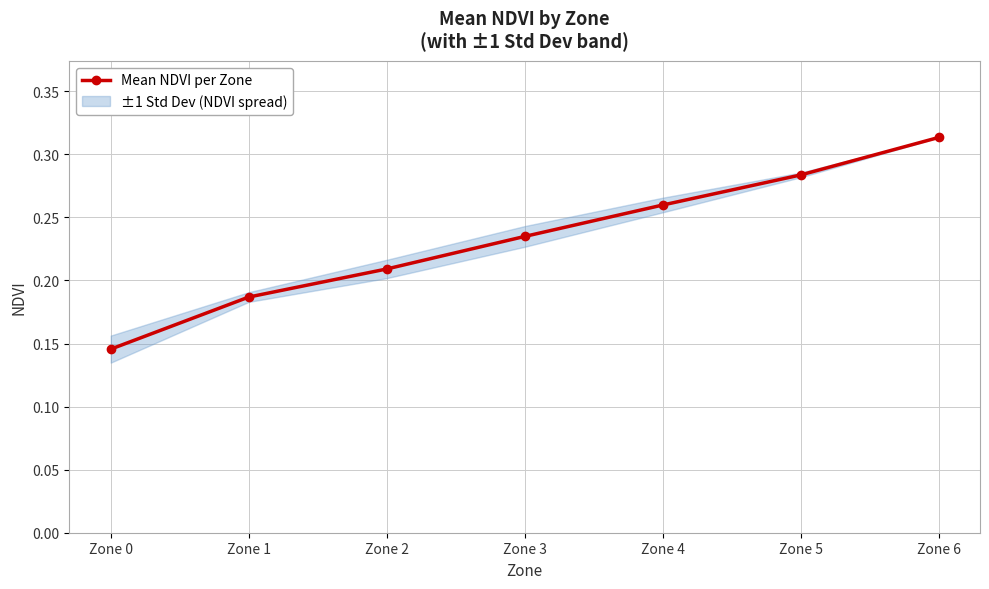

What is the change in value from Zone 2 to Zone 4?

+0.1